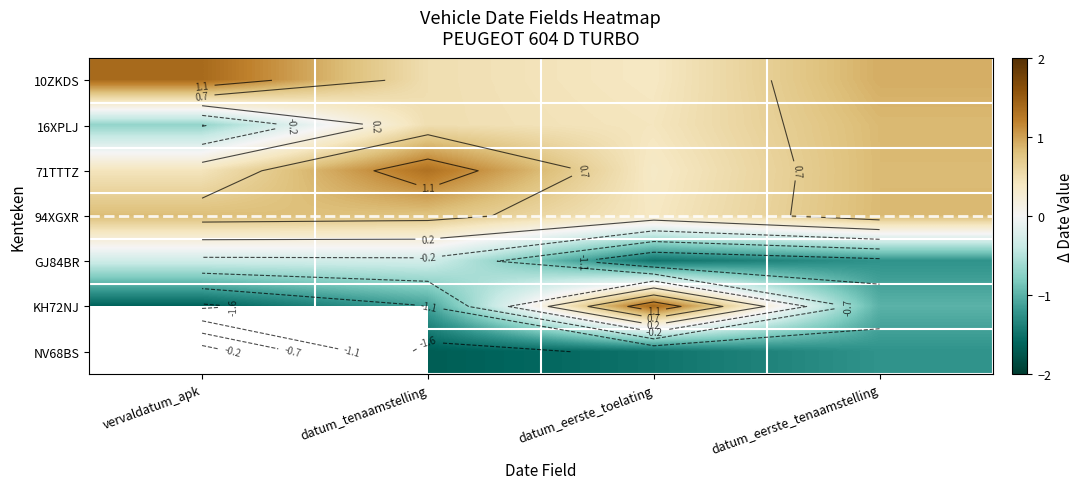

The value of 71TTTZ at datum_tenaamstelling is 2.3. True or false?

False